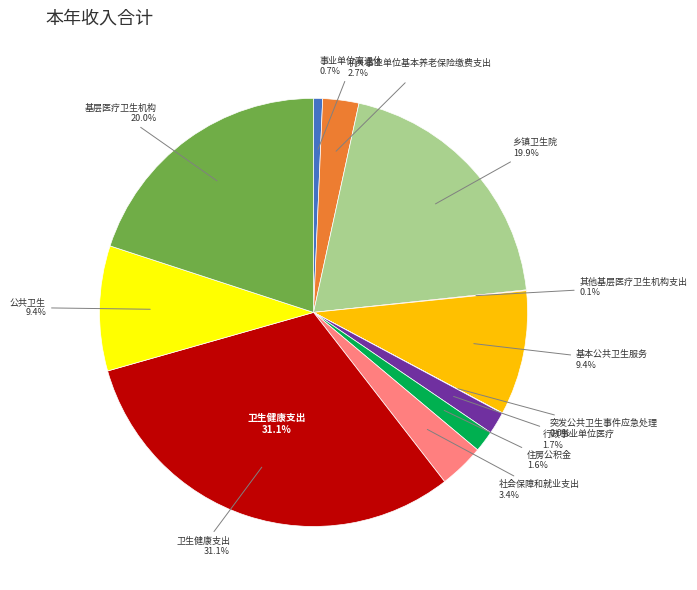

Approximately how many times larger is the value at 住房保障支出 compared to 突发公共卫生事件应急处理?

50.5